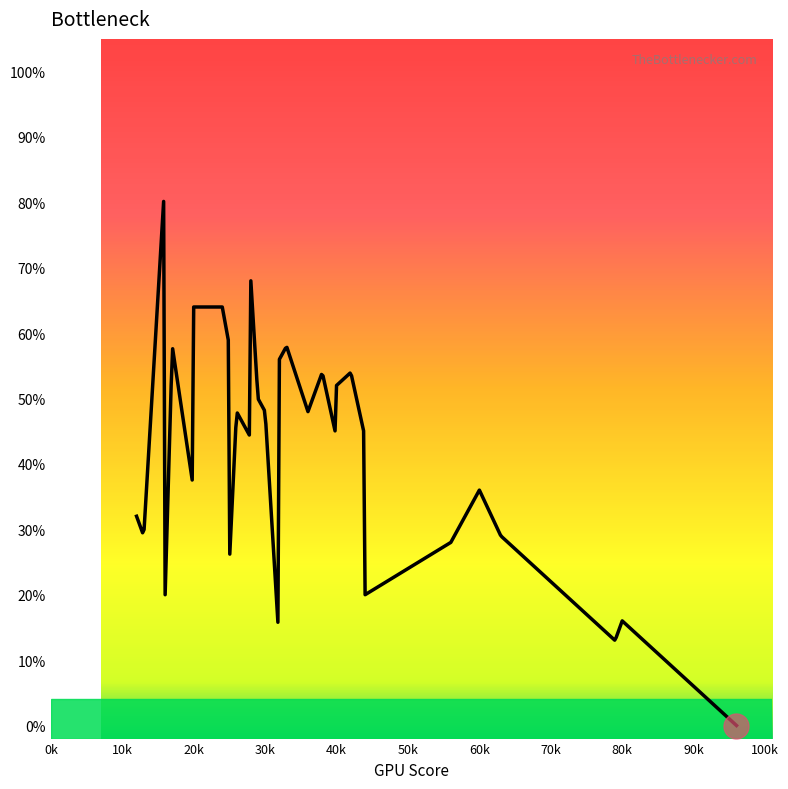

What is the sum of all values?

12390.8